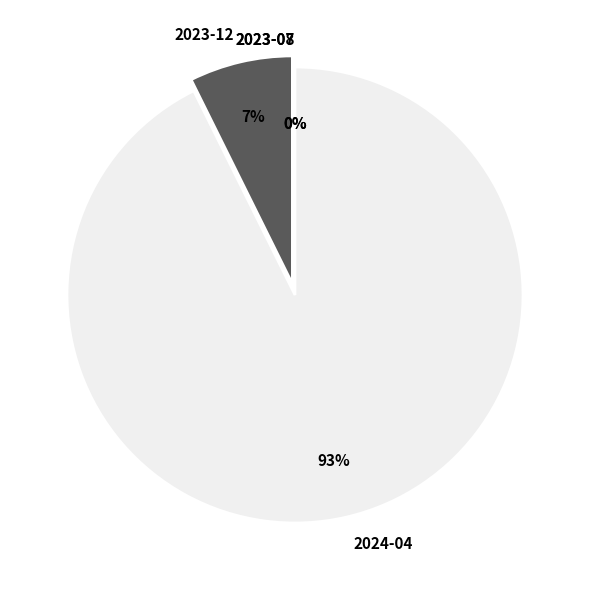

The 2023-12 slice represents 1% of the pie. True or false?

False